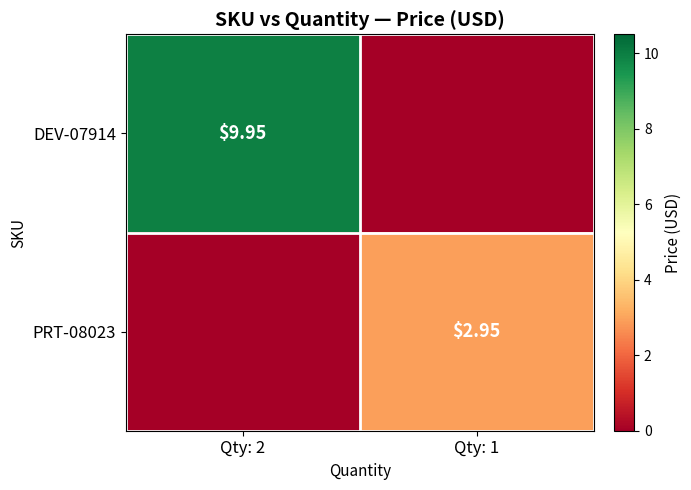

Is the value of DEV-07914 at Qty: 2 greater than the value of PRT-08023 at Qty: 1?

Yes